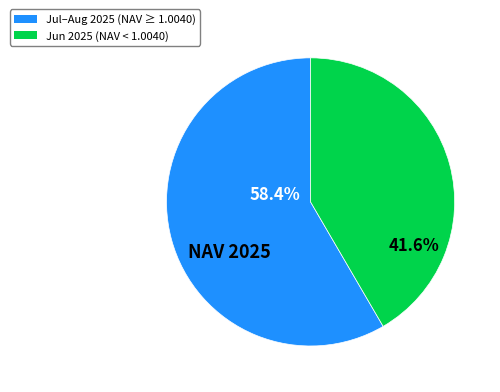

How many slices are in this pie chart?

2